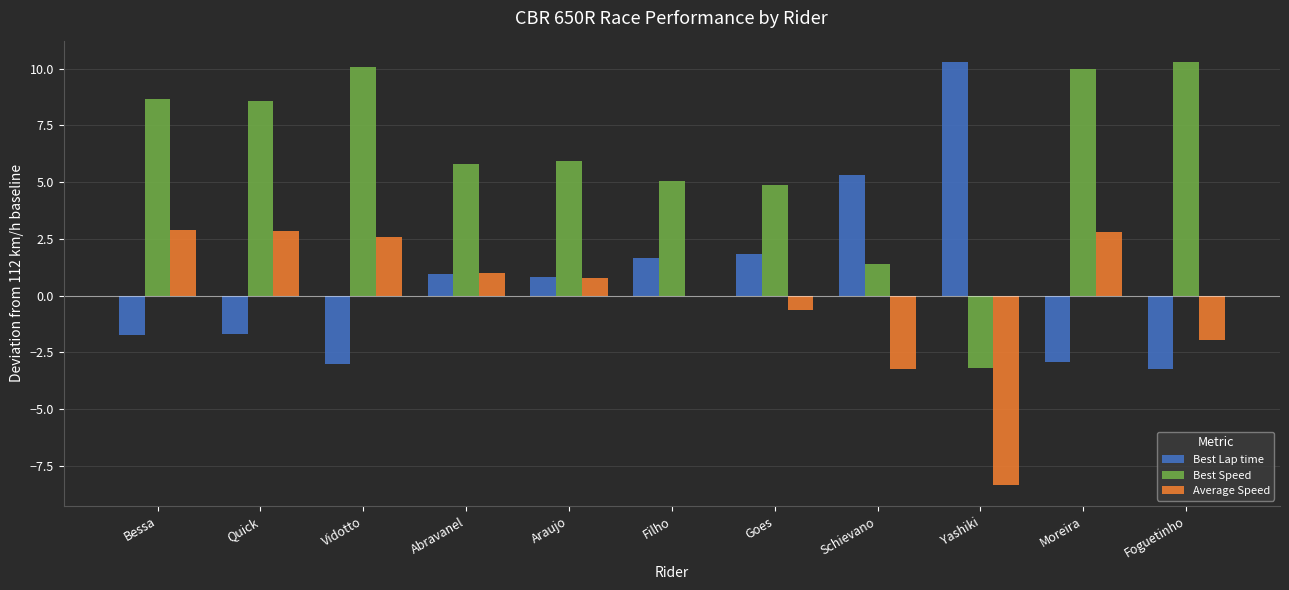

What is the maximum value shown in the chart?

10.3